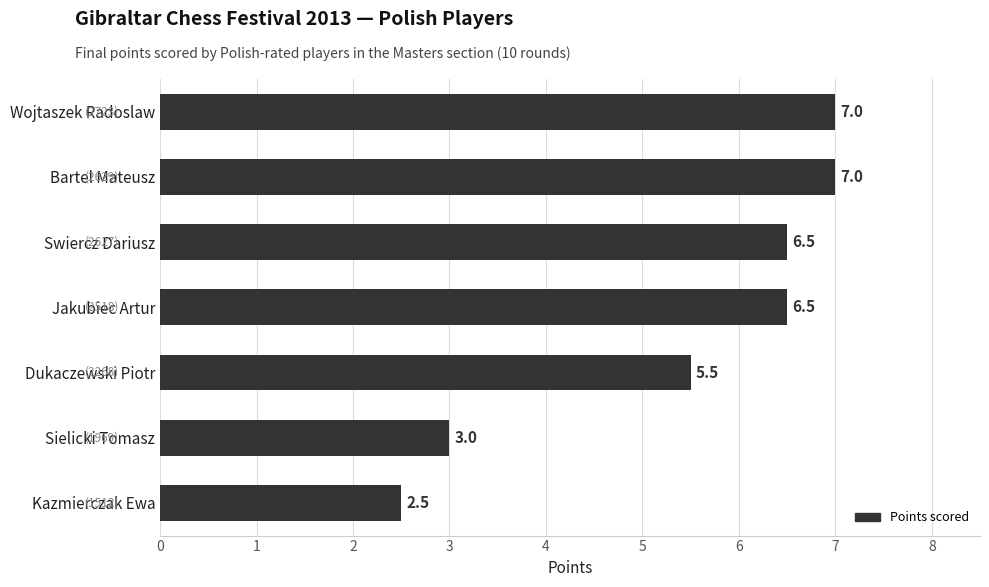

What is the smallest value displayed?

2.5